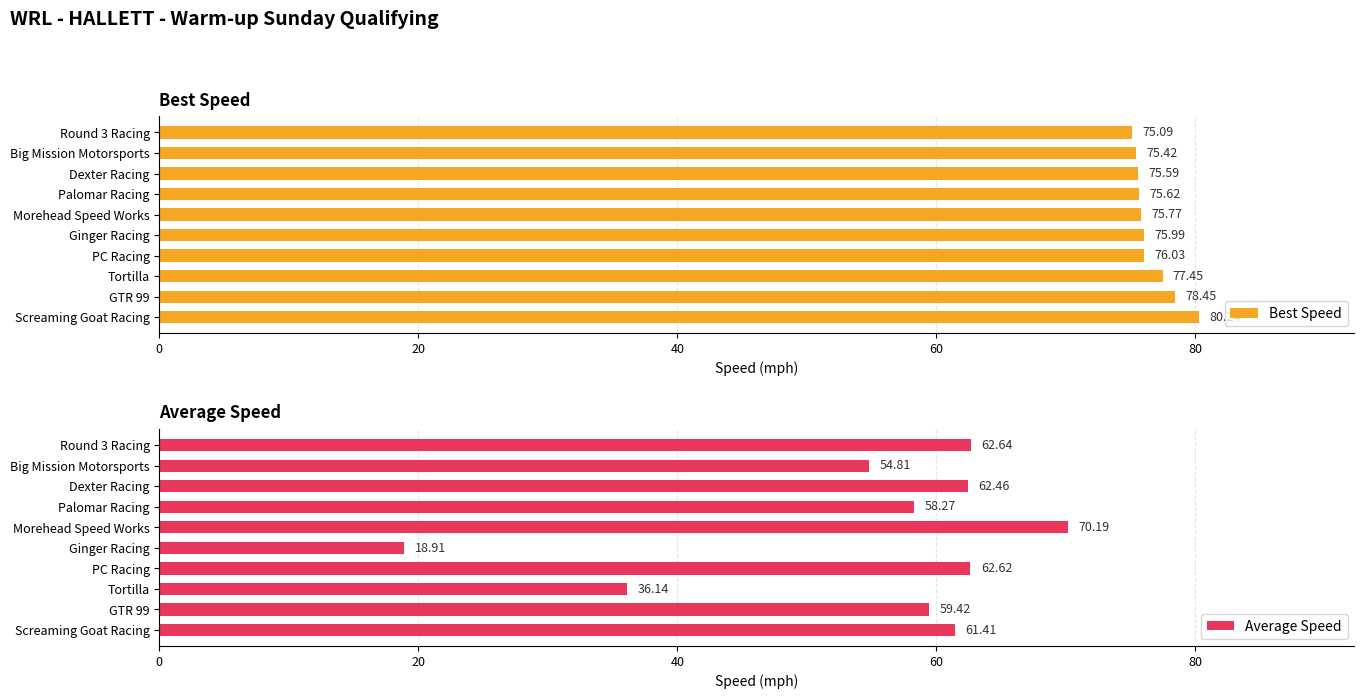

What is the difference between the maximum and second lowest values in the Best Speed series?

4.8